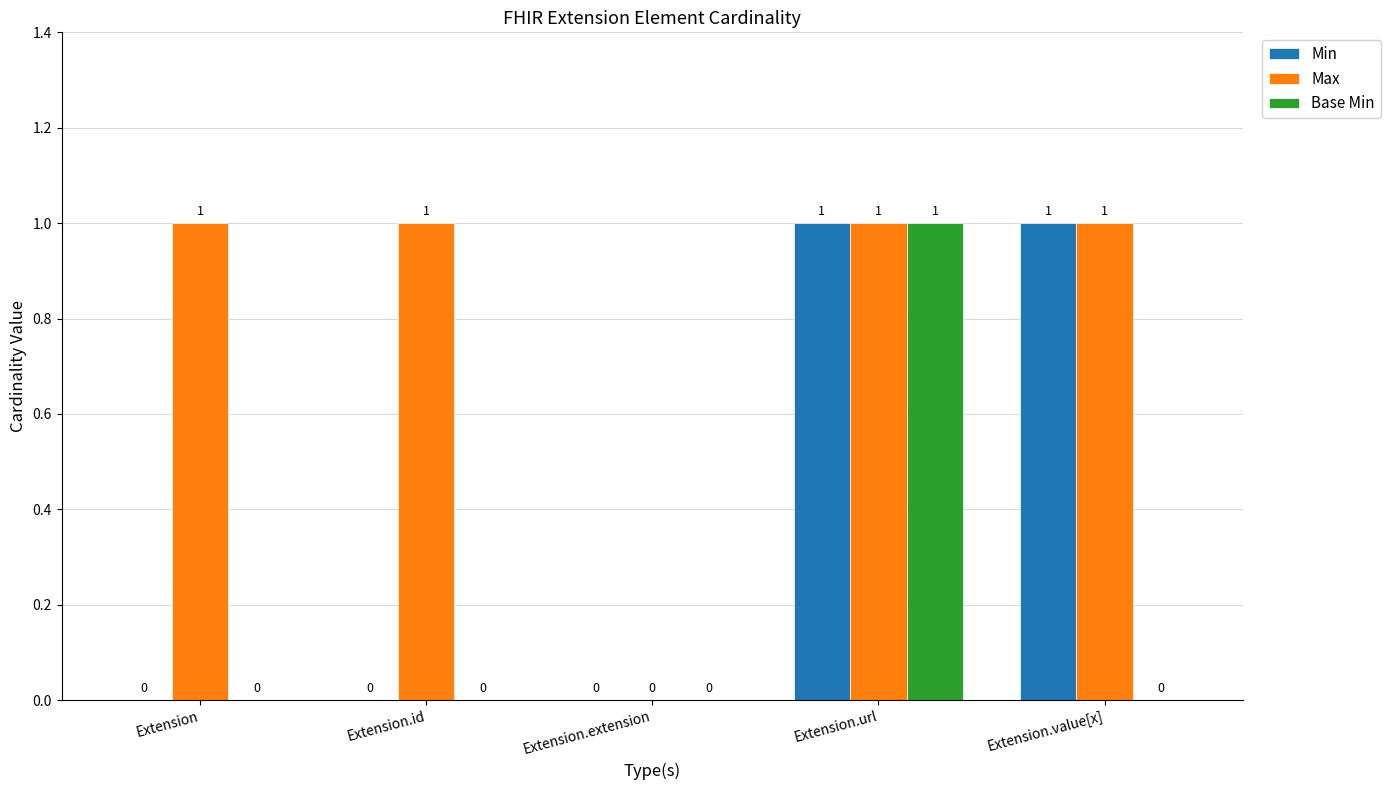

What is the spread (max minus min) of values at Extension?

1